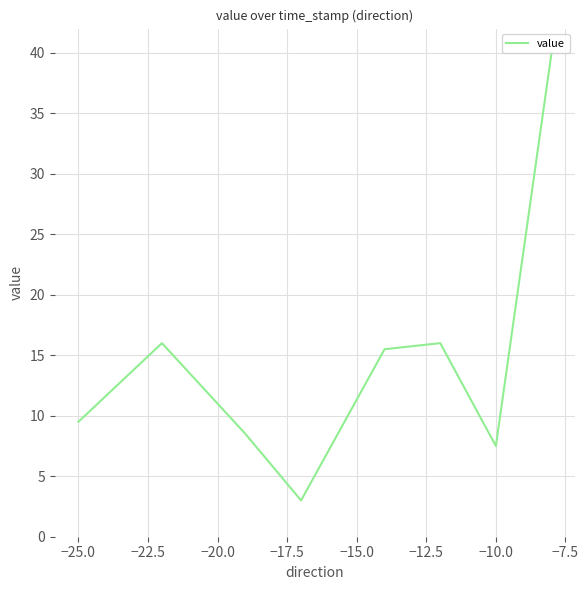

What is the sum of all values?

116.0